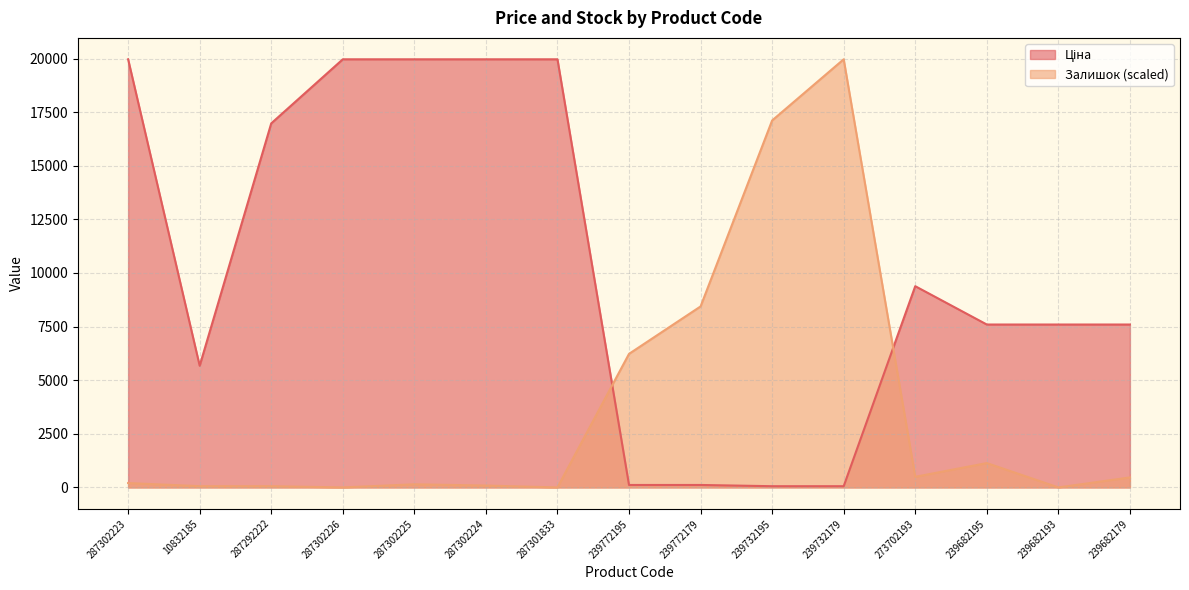

How many distinct data groups are displayed?

2